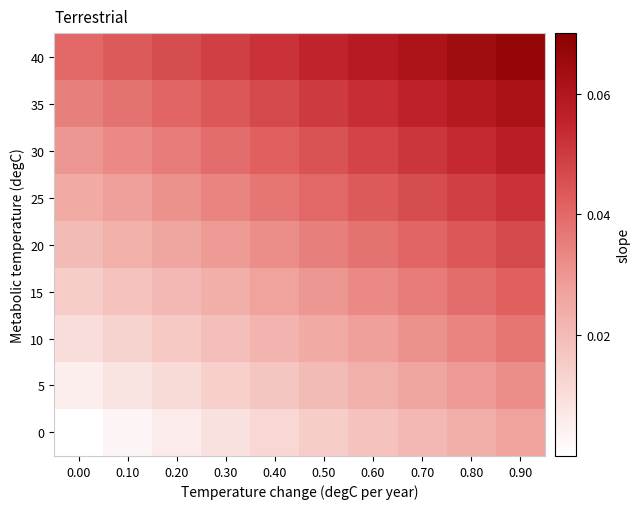

Which series has the largest total across all categories?

40